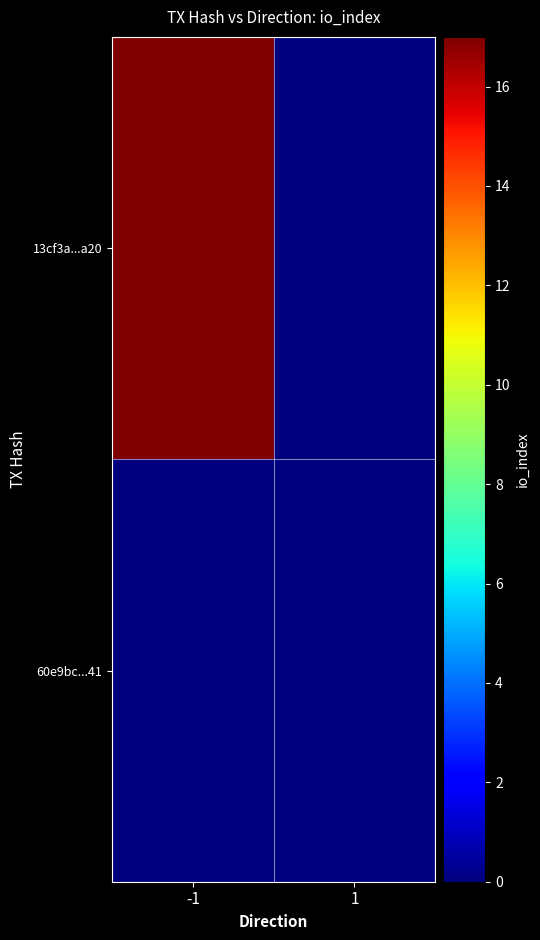

Between -1 and 1, which is larger?

-1